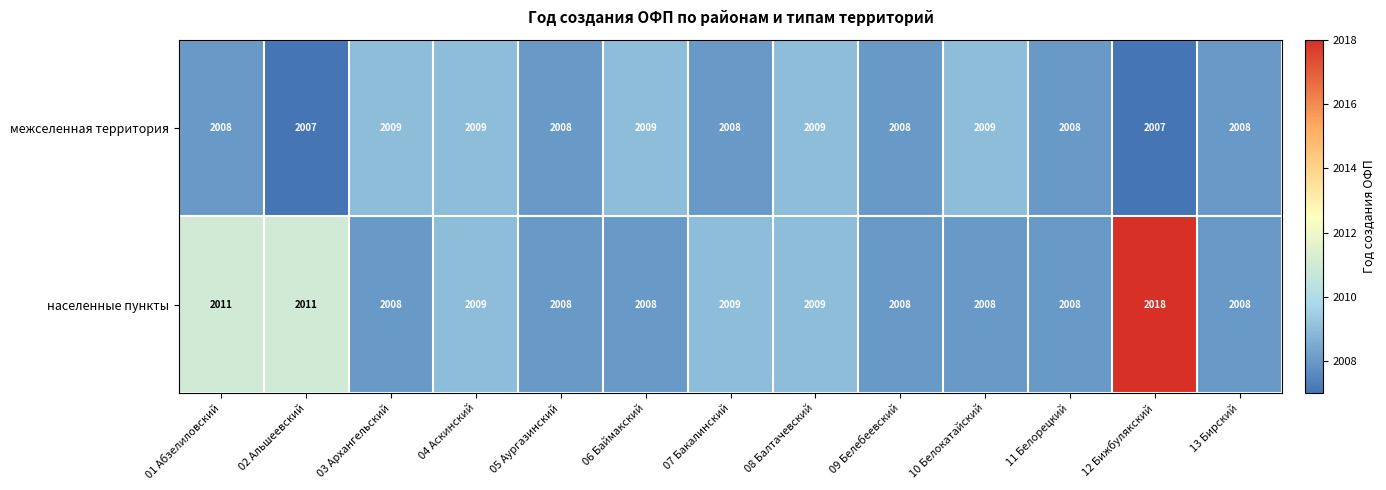

What is the sum of all населенные пункты values?

26123